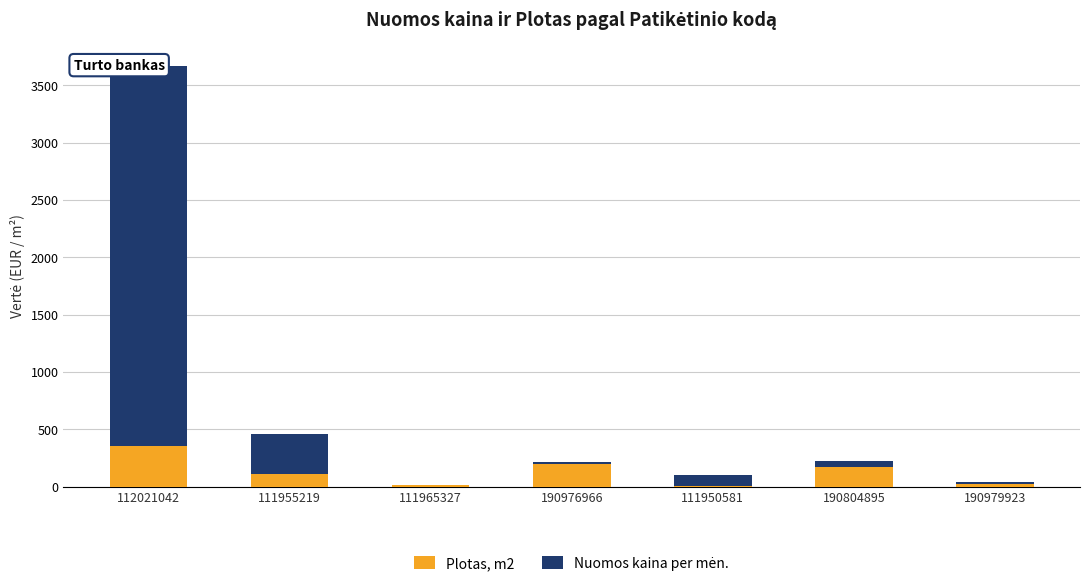

List the series in order of their peak value, lowest first.

Plotas, m2, Nuomos kaina per mėn.